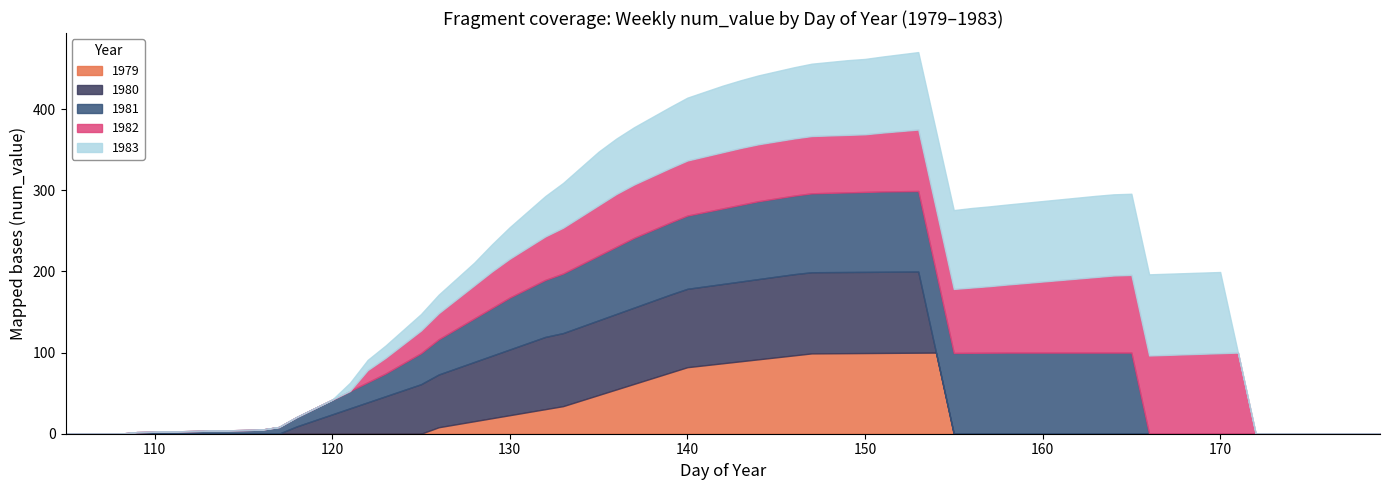

How many lines are shown in the chart?

5